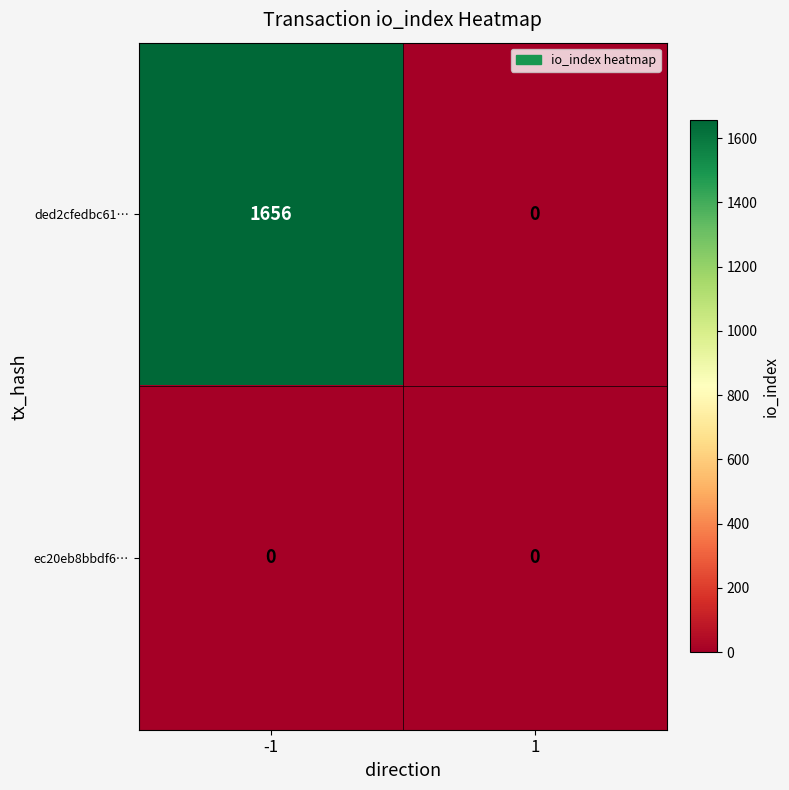

At how many categories does at least one series exceed 684?

1